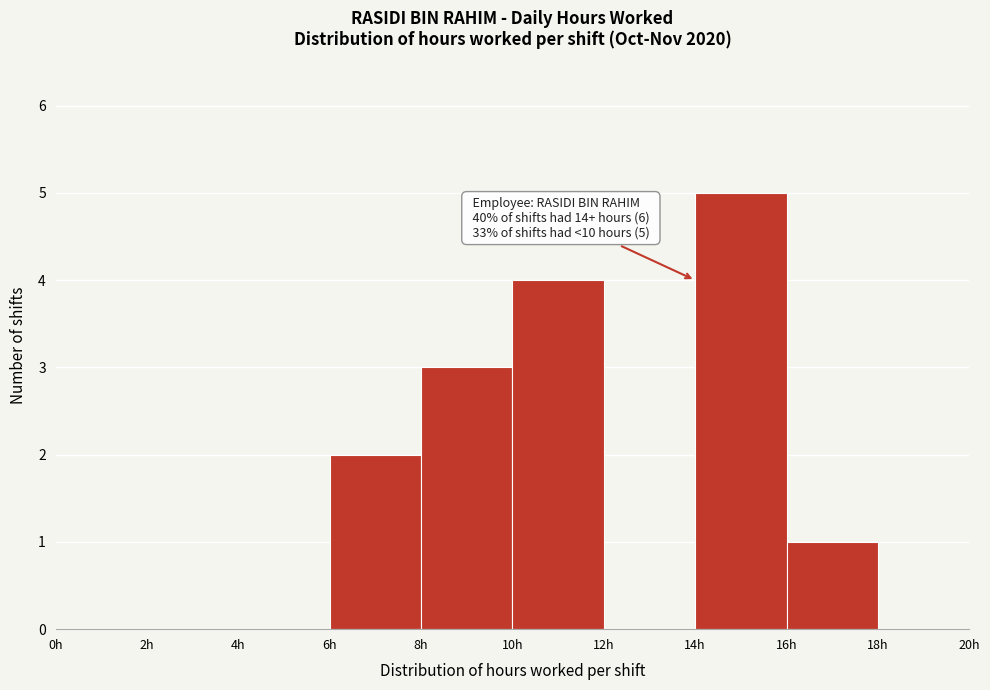

Over which range of the x-axis is the bar tallest?

14 to 16